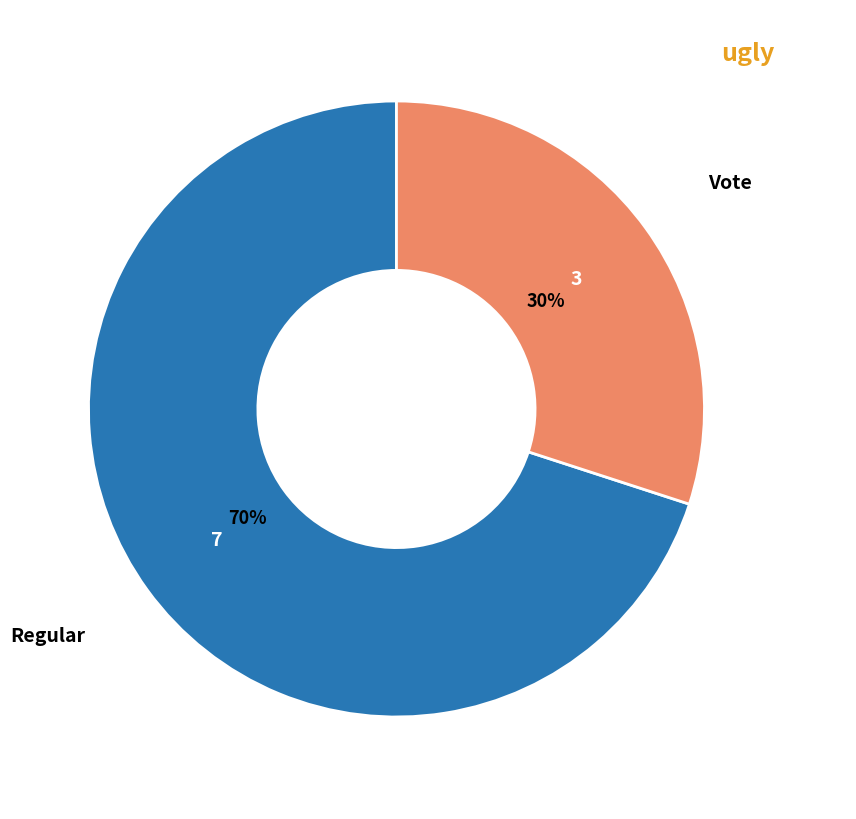

Does Vote represent more than half of the total?

No